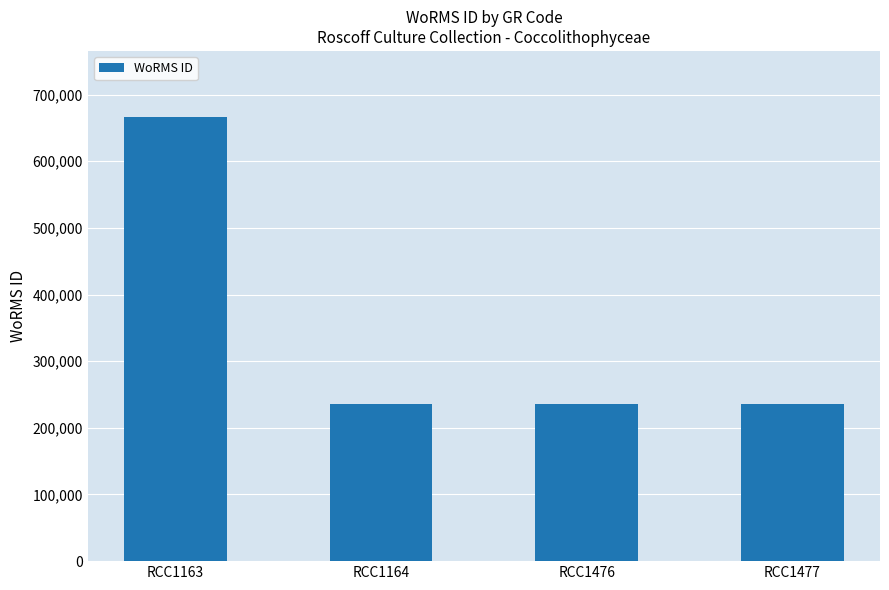

Is it true that the value at RCC1163 is 942641?

False